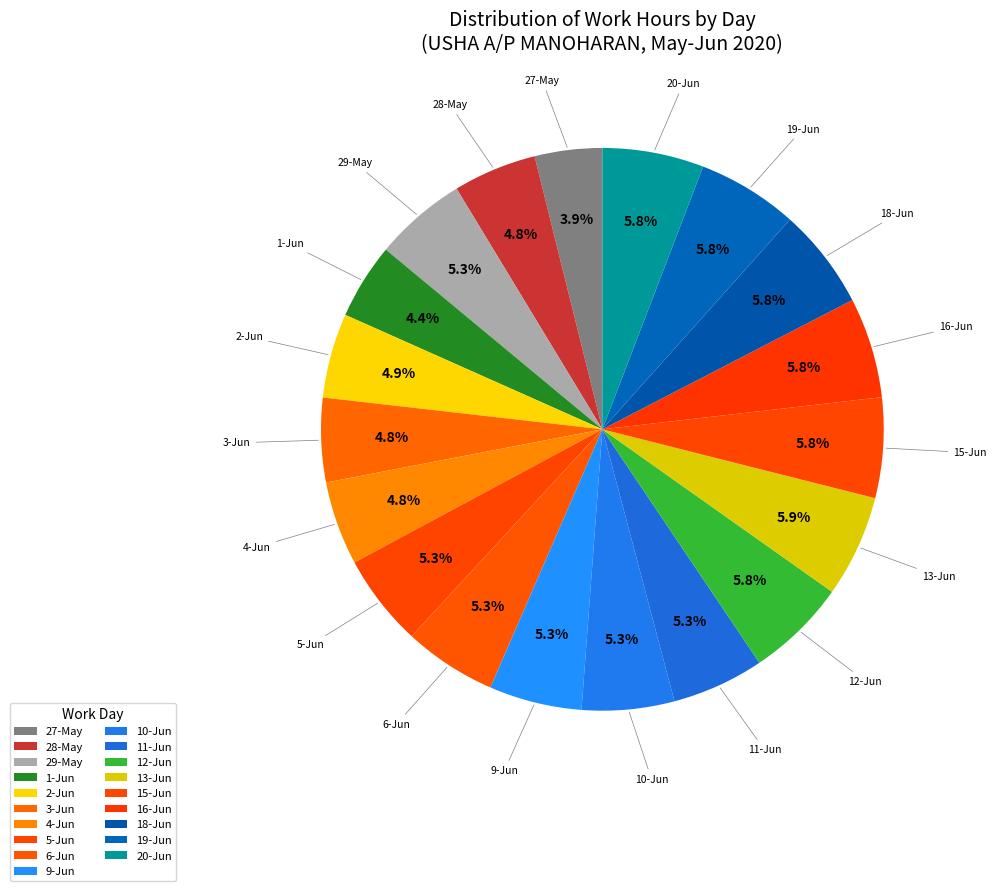

What is the largest slice in the pie chart?

13-Jun